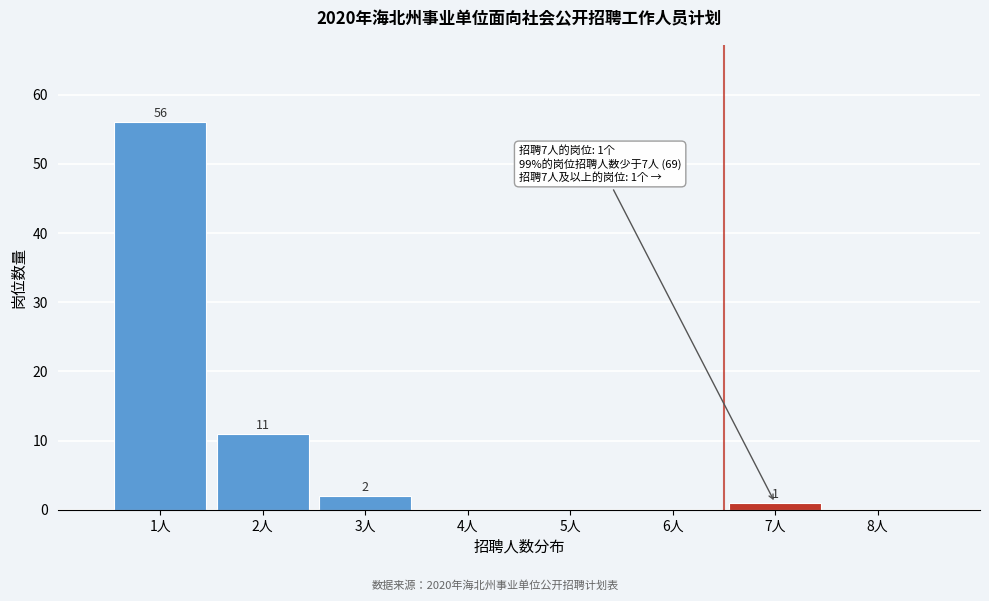

Which range on the x-axis has the tallest bar?

0.5 to 1.5